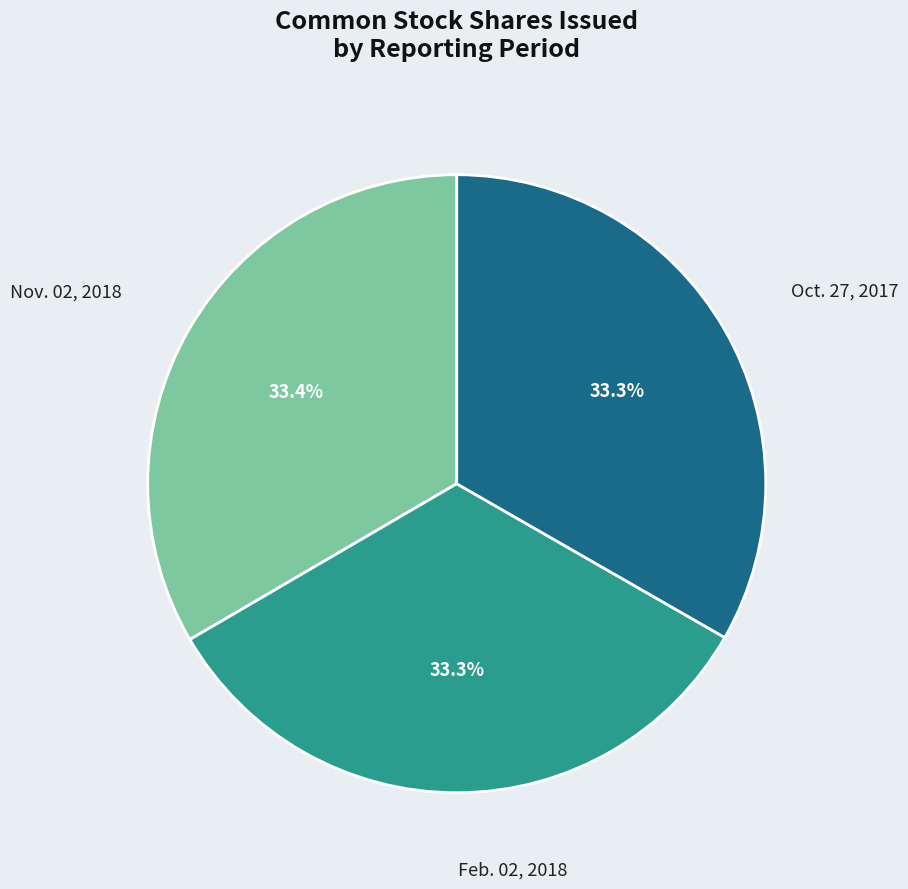

How much of the chart is everything except Feb. 02, 2018?

66.7%